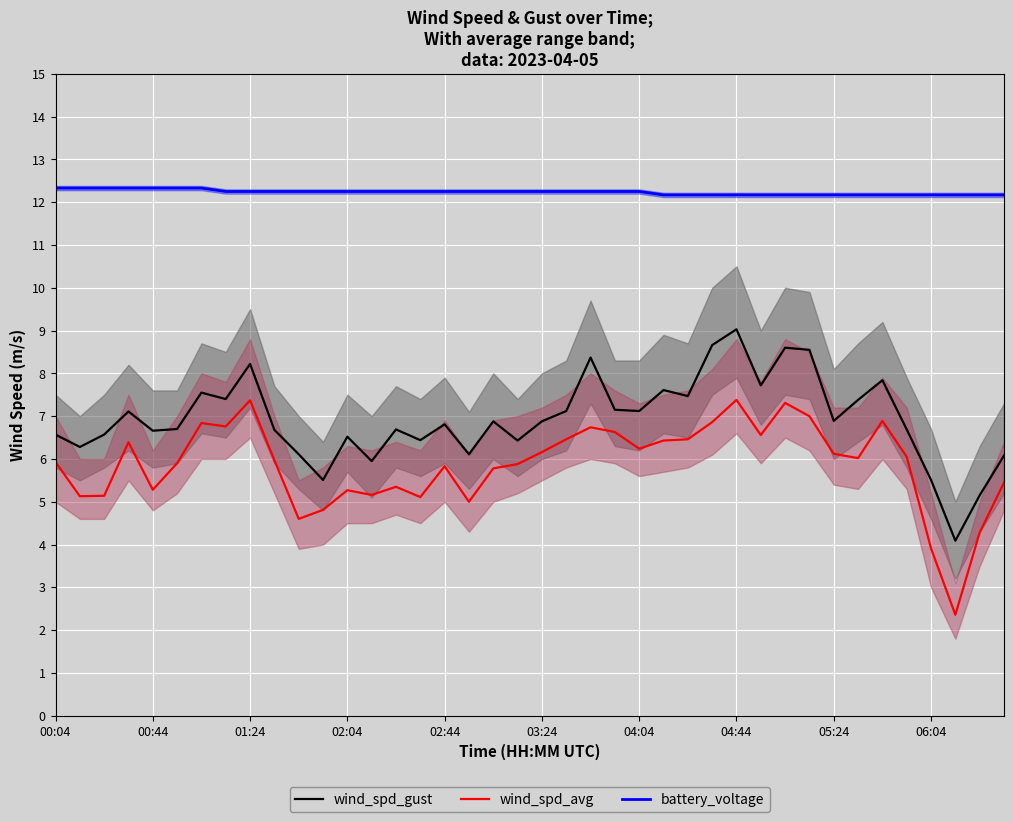

What position from the left is 39?

40